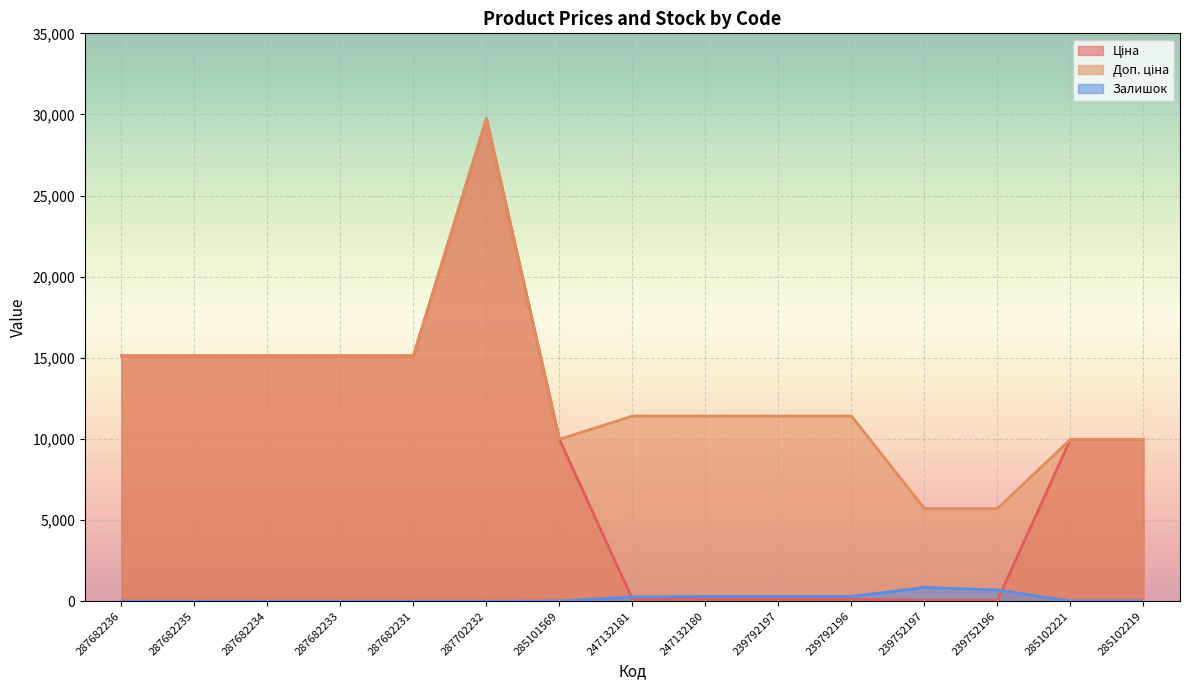

What is the average value of the Доп. ціна series?

12821.5